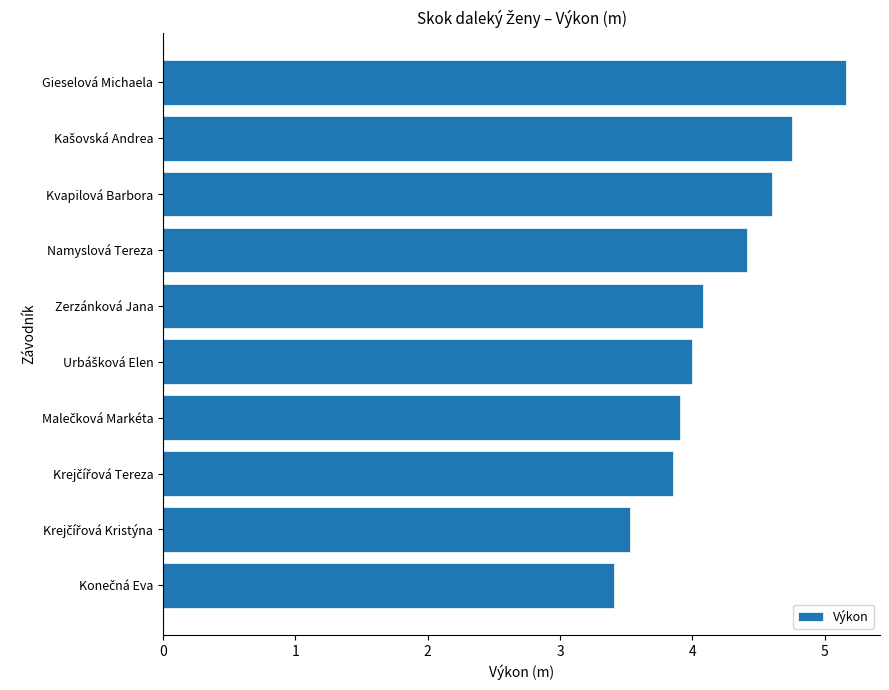

What is the greatest value displayed?

5.2